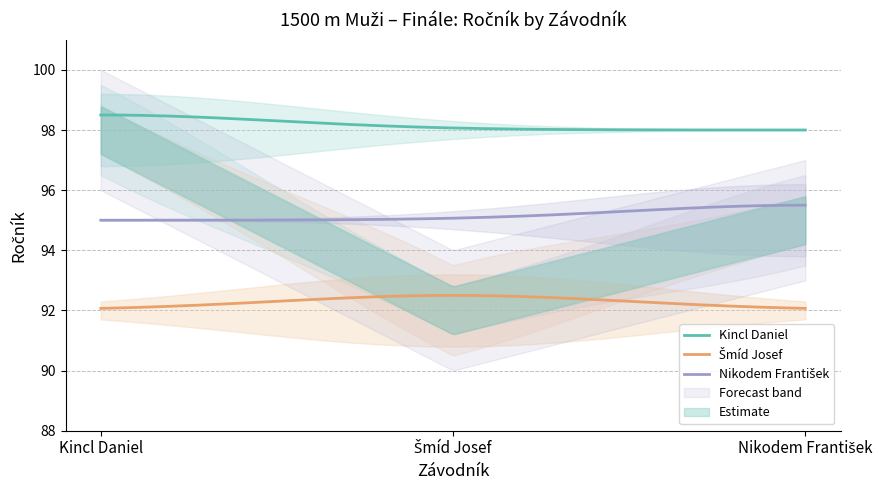

What is the sum of the Šmíd Josef values at Kincl Daniel and Nikodem František?

184